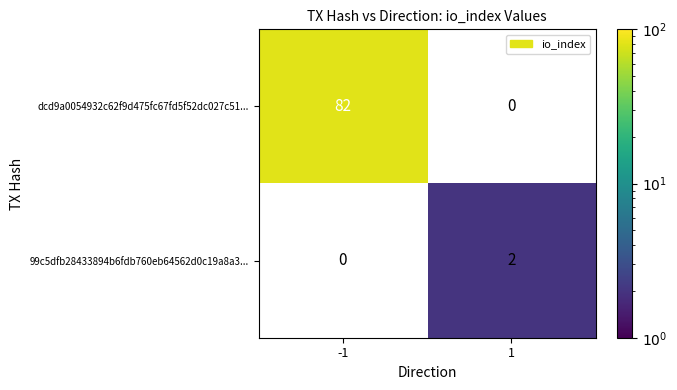

The dcd9a0054932c62f9d475fc67fd5f52dc027c51... series shows 118 at -1. True or false?

False